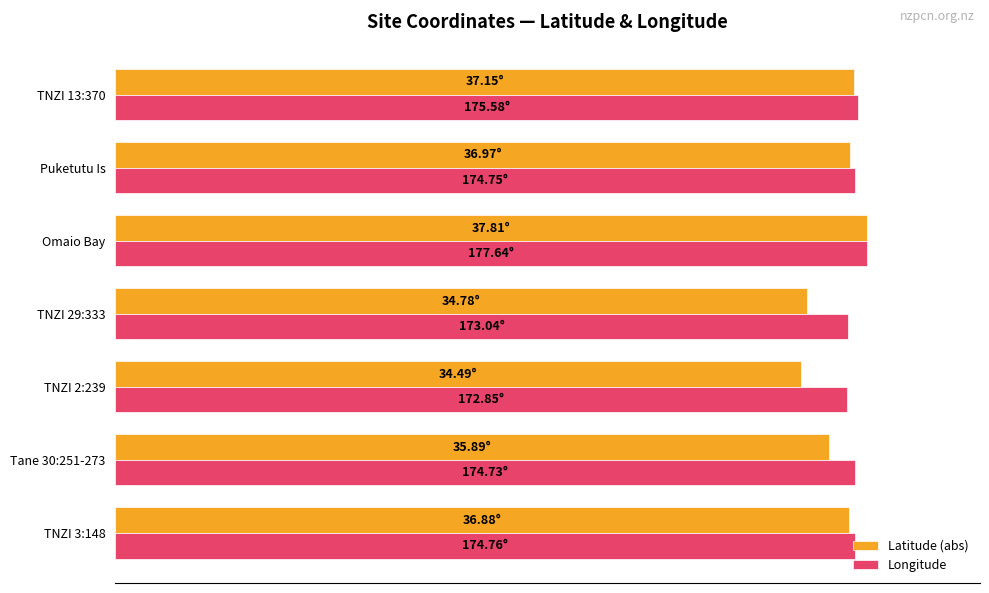

What is the minimum value for Latitude (abs)?

91.2